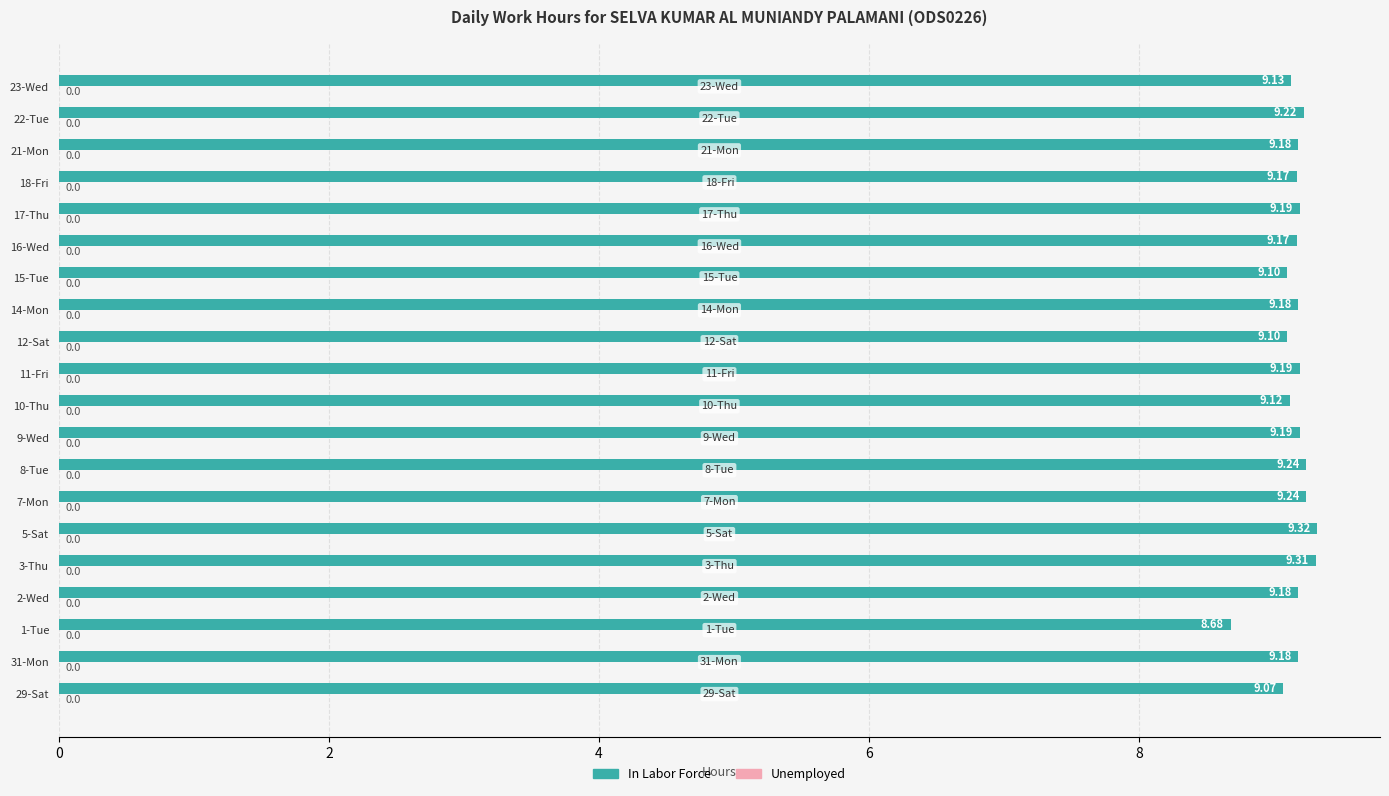

How many categories are shown in the chart?

20